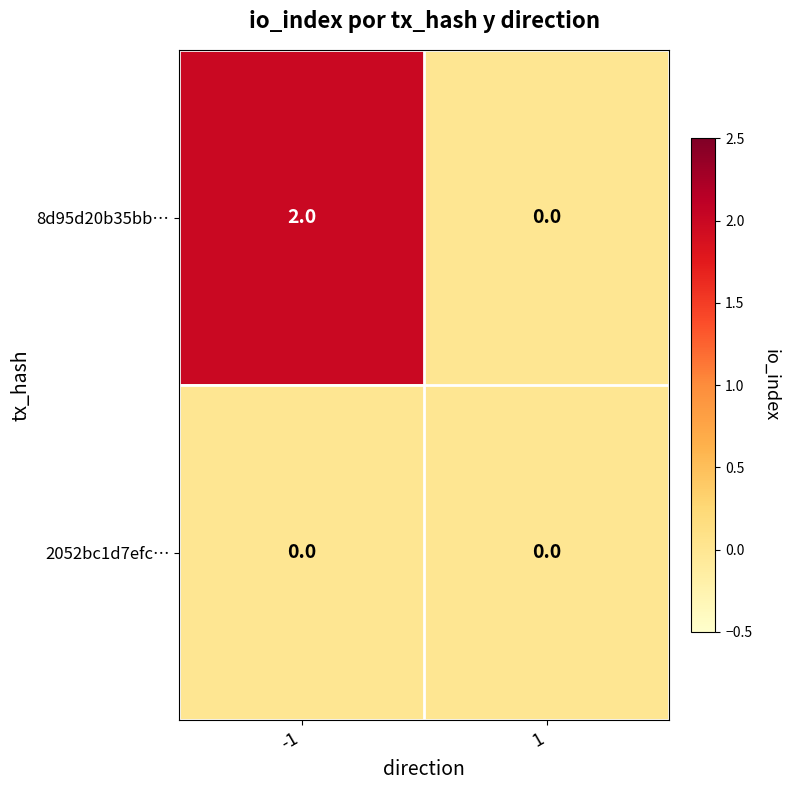

Which series has the largest total across all categories?

8d95d20b35bb…